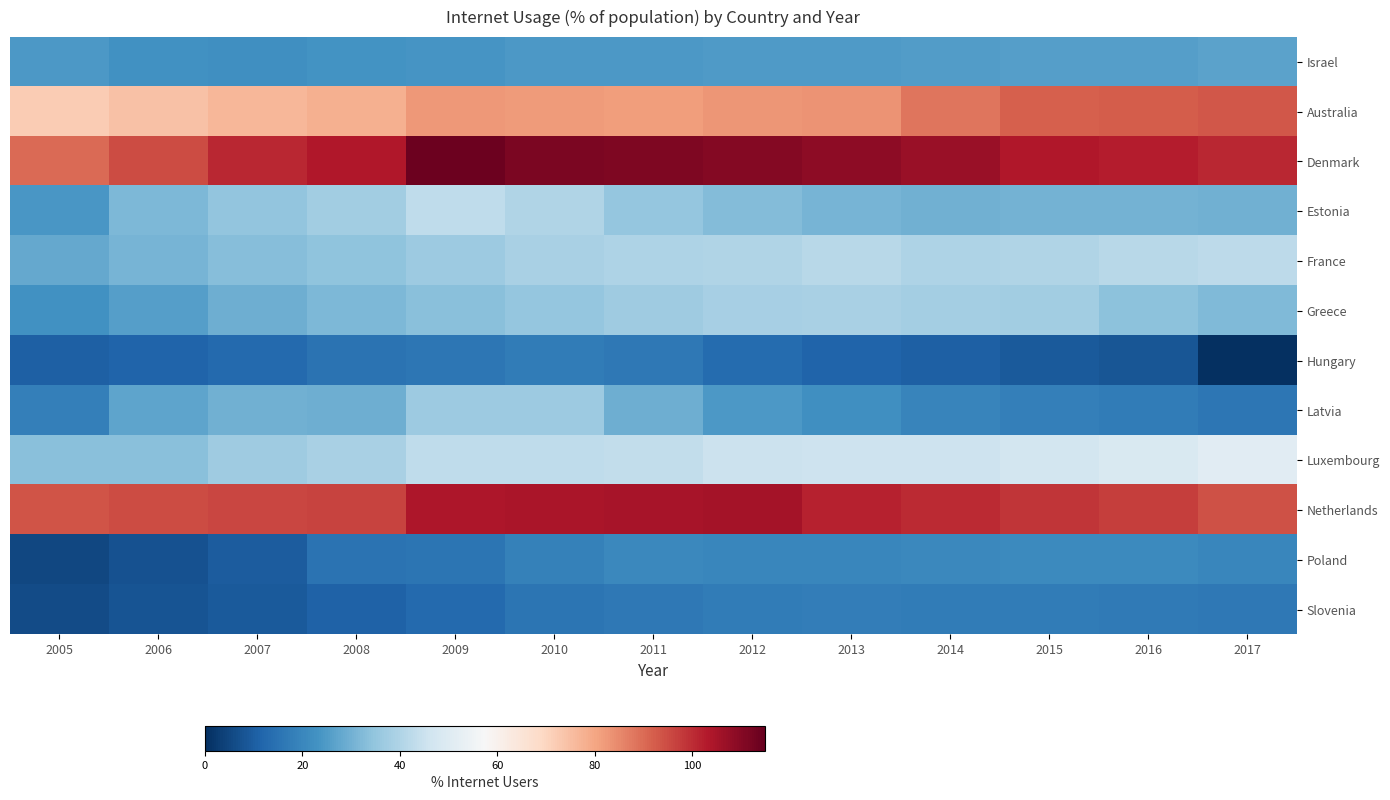

At how many categories does at least one series exceed 15?

13